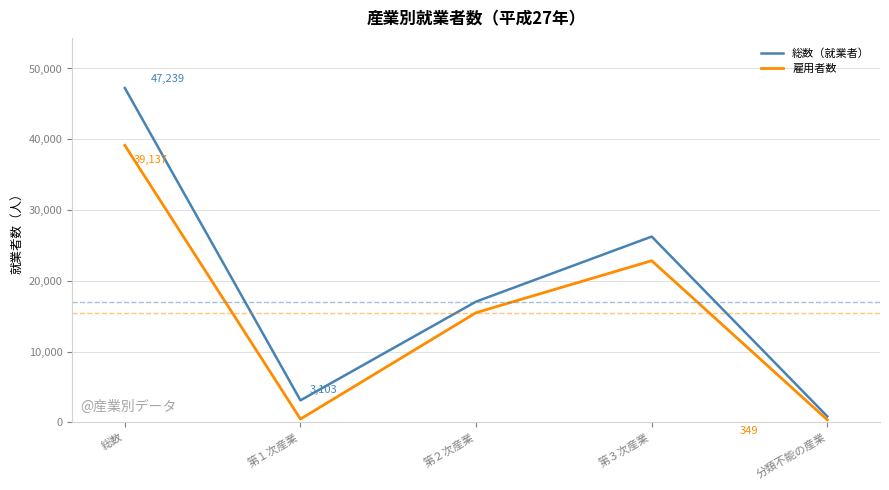

At which category does 総数（就業者） reach its first local valley?

第１次産業